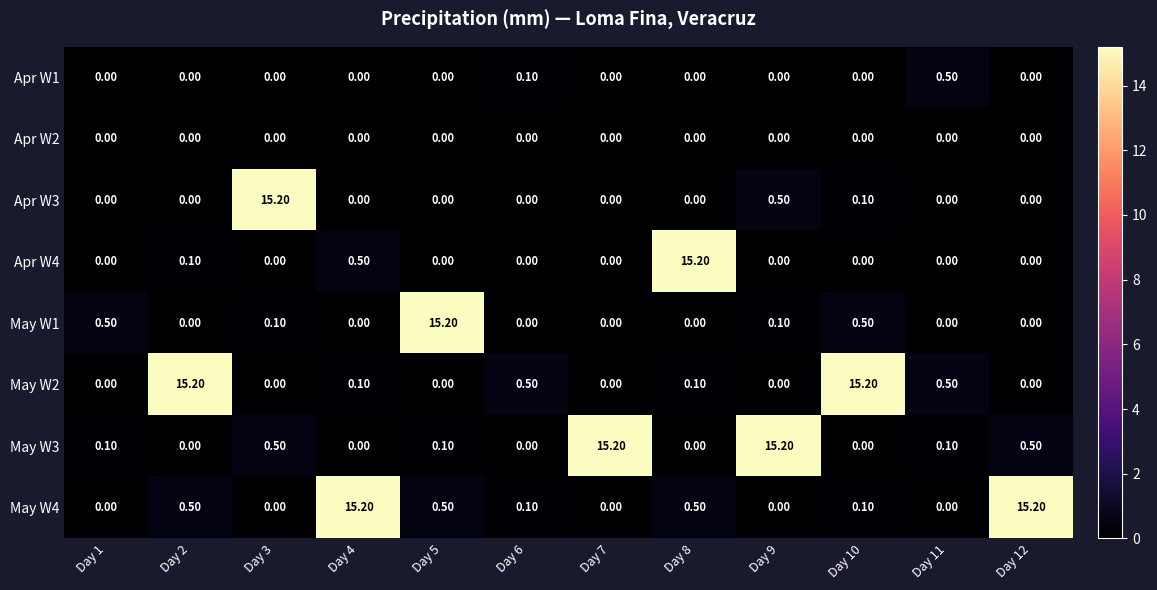

At which category is the sum across all series the highest?

Day 10